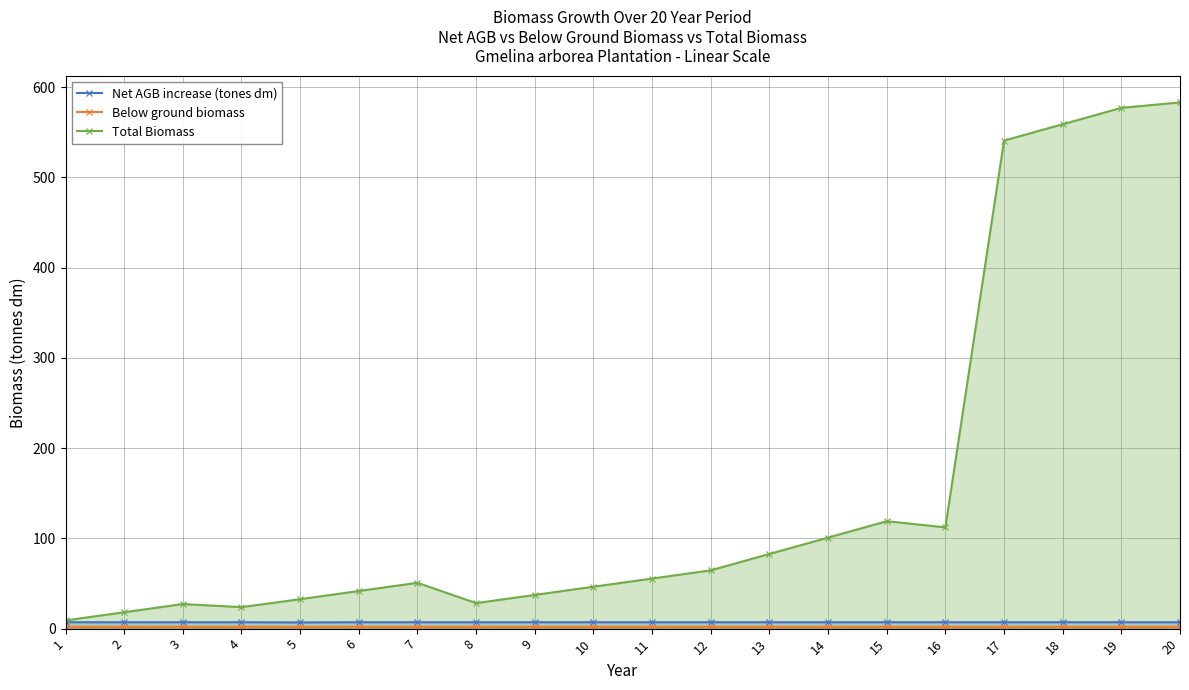

True or false: Total Biomass and Net AGB increase (tones dm) intersect in this chart.

False